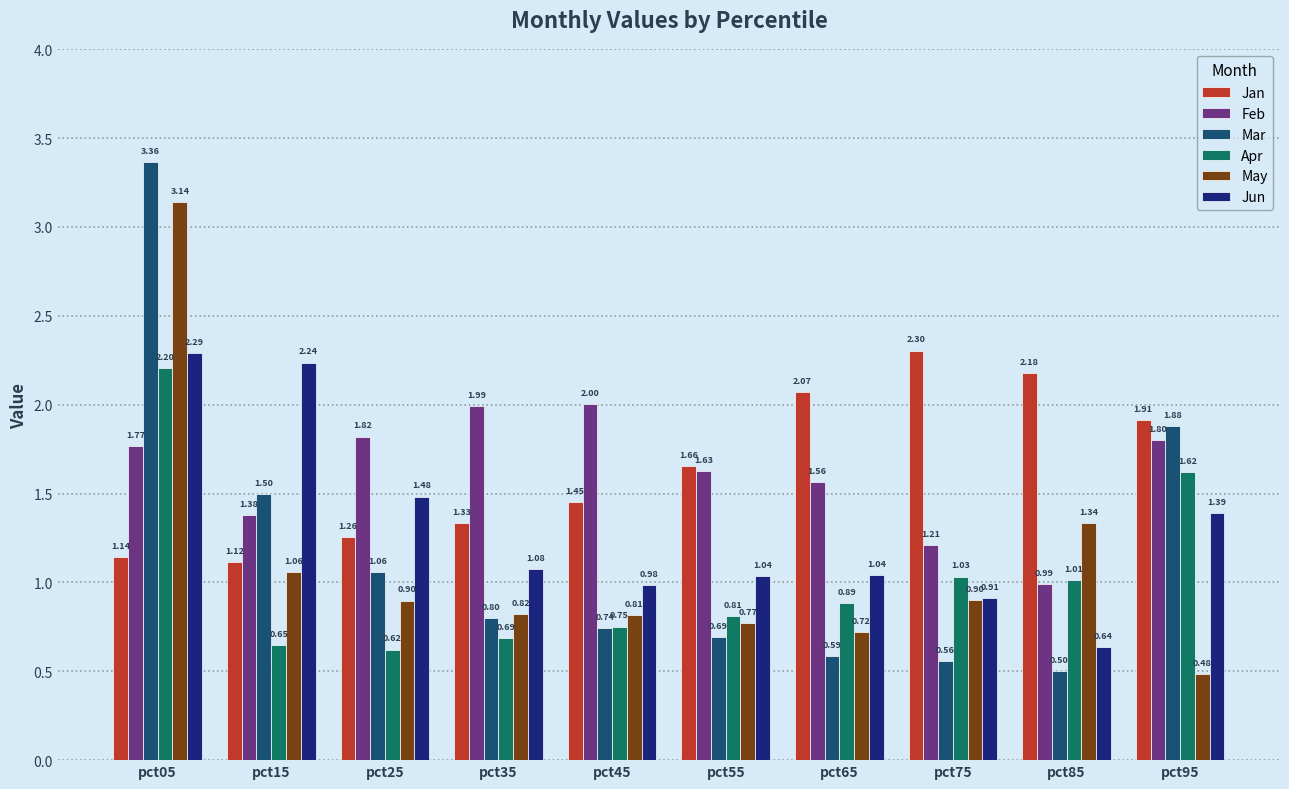

Which label corresponds to the smallest value in the chart?

pct95